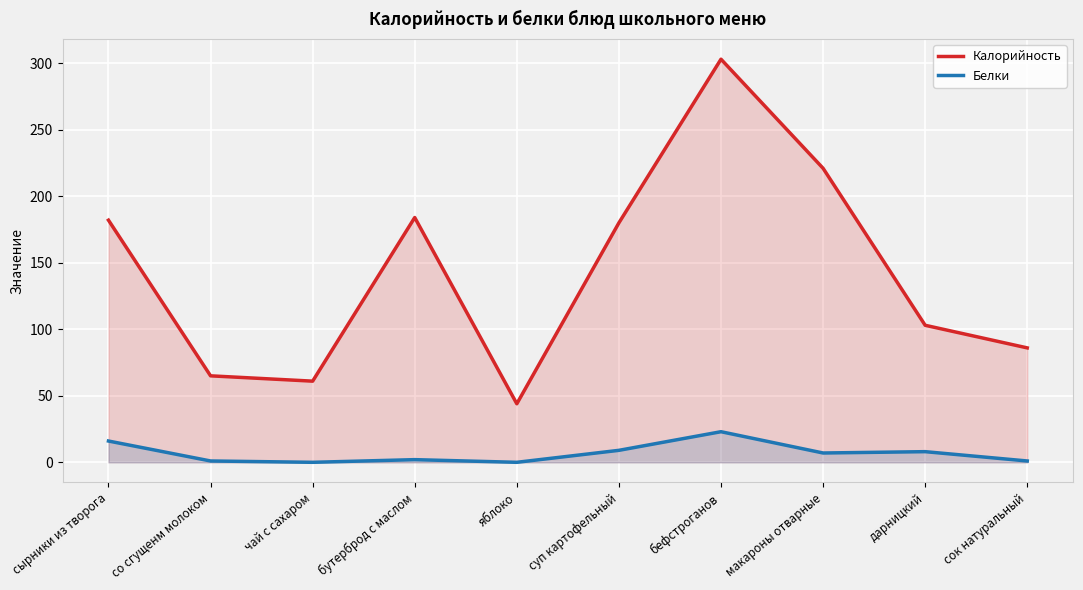

Which category has the highest value across all series?

бефстроганов